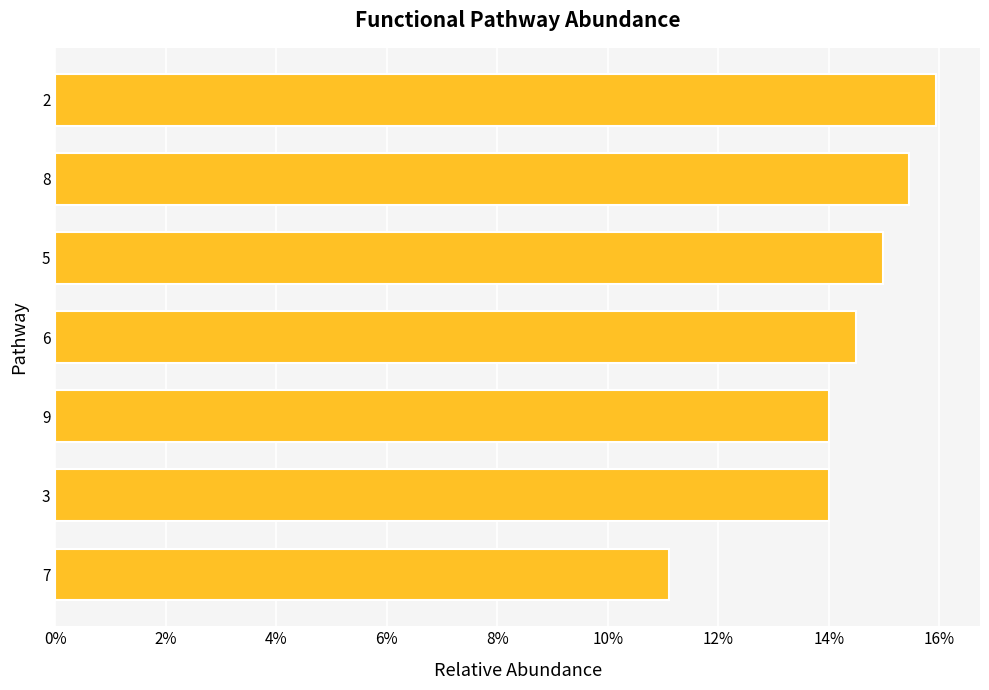

Are the bars horizontal?

Yes